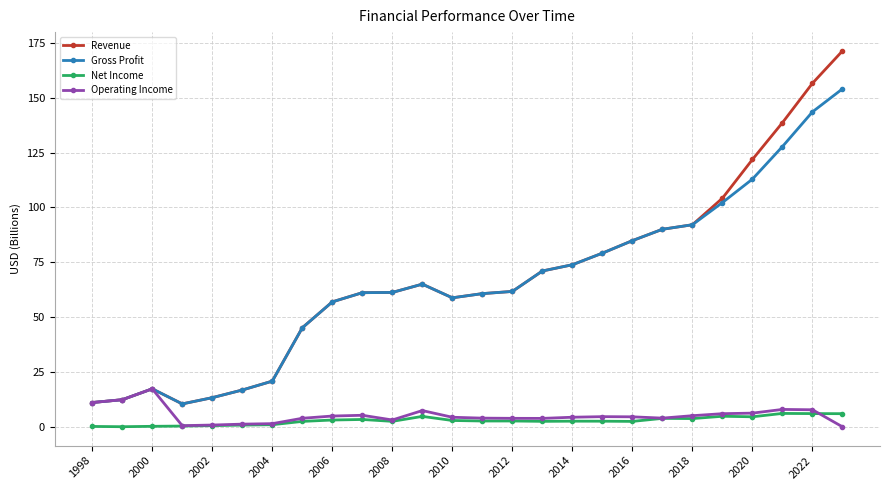

True or false: Revenue and Net Income intersect in this chart.

False